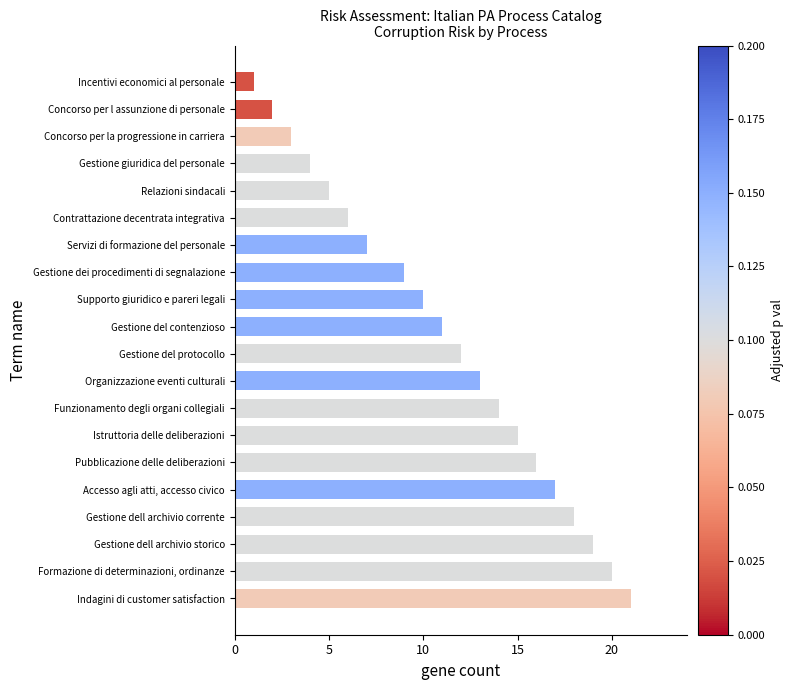

Reading bottom to top, what are all the values shown in this chart?

Indagini di customer satisfaction=21	Formazione di determinazioni, ordinanze=20	Gestione dell archivio storico=19	Gestione dell archivio corrente=18	Accesso agli atti, accesso civico=17	Pubblicazione delle deliberazioni=16	Istruttoria delle deliberazioni=15	Funzionamento degli organi collegiali=14	Organizzazione eventi culturali=13	Gestione del protocollo=12	Gestione del contenzioso=11	Supporto giuridico e pareri legali=10	Gestione dei procedimenti di segnalazione=9	Servizi di formazione del personale=7	Contrattazione decentrata integrativa=6	Relazioni sindacali=5	Gestione giuridica del personale=4	Concorso per la progressione in carriera=3	Concorso per l assunzione di personale=2	Incentivi economici al personale=1